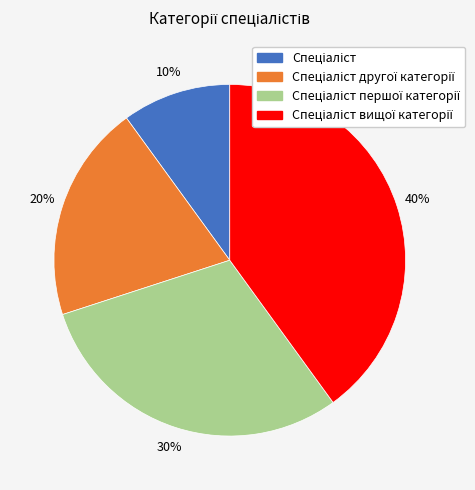

To the nearest percent, what is the difference between the largest and smallest slice percentages?

30%